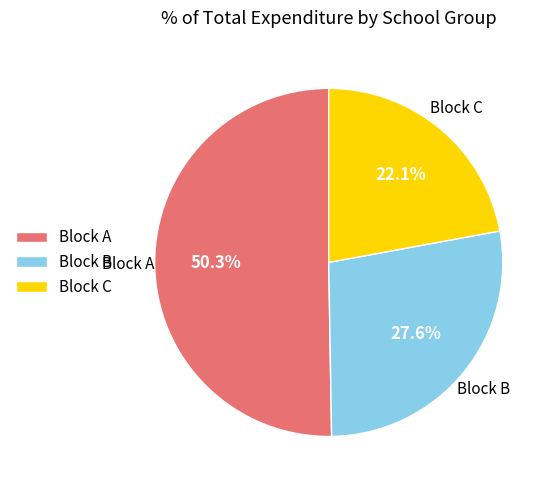

Combined, do Block A and Block B account for over 50%?

Yes